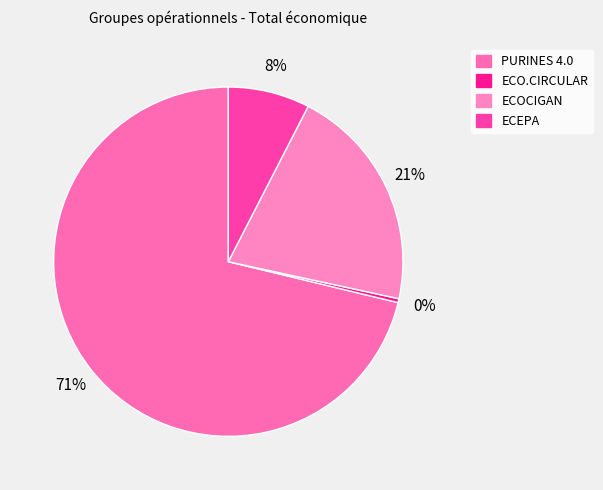

What is the majority slice?

PURINES 4.0